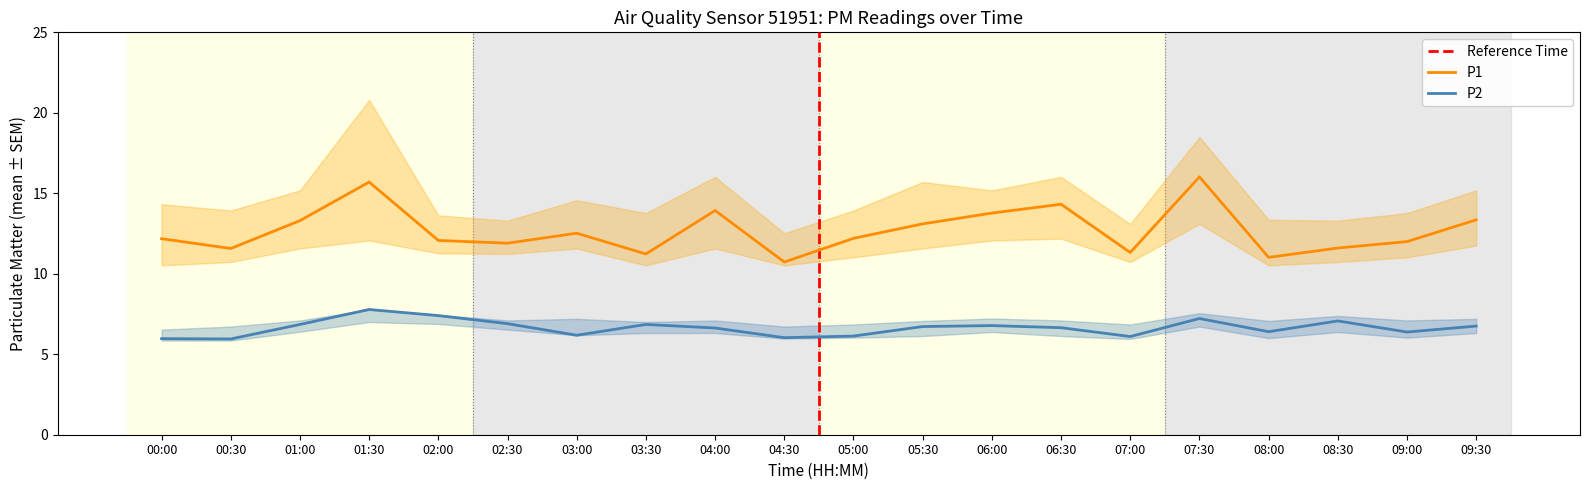

The value of P2 at 08:30 is 7.1. True or false?

True